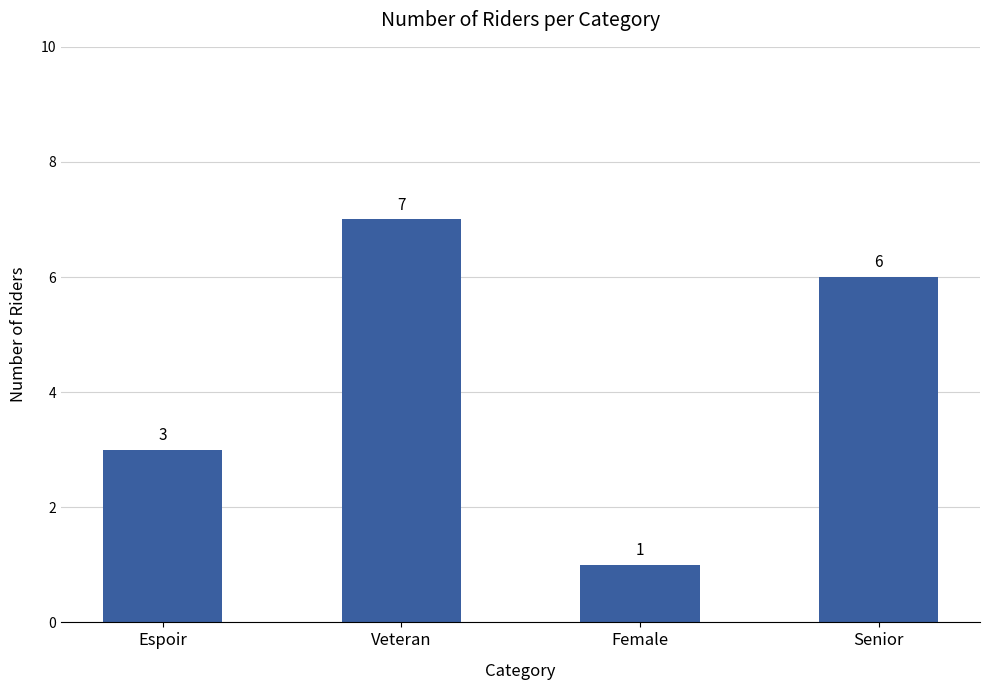

Are the bars horizontal?

No